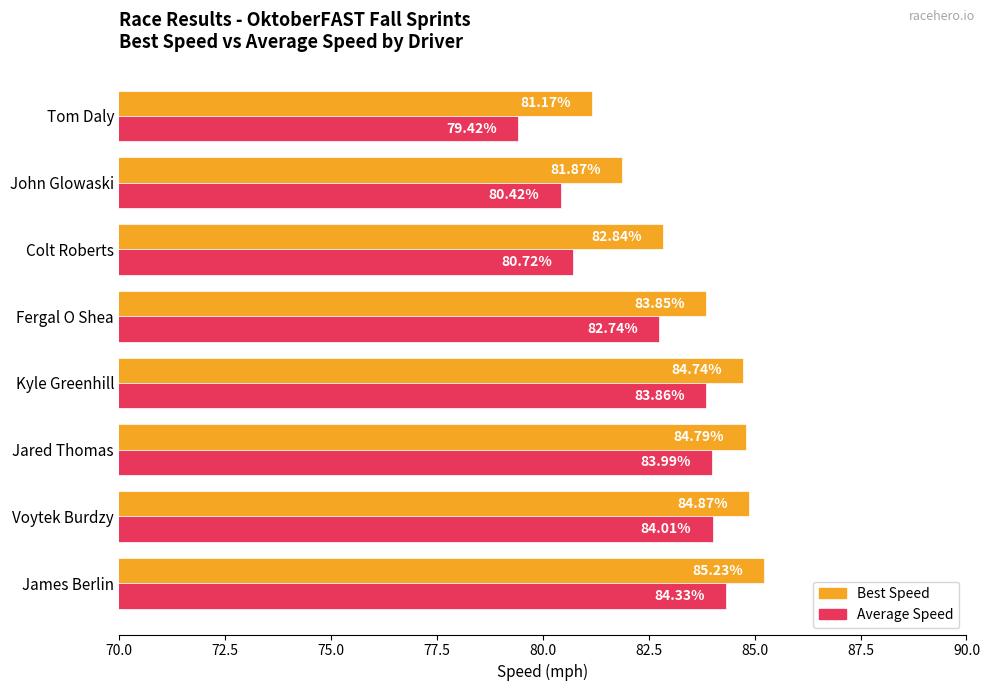

What is the difference between the maximum and minimum values in the Average Speed series?

4.9